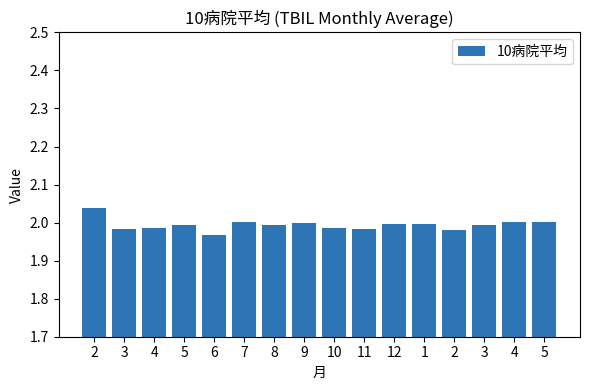

True or false: the data shows 3.5 at 8.

False